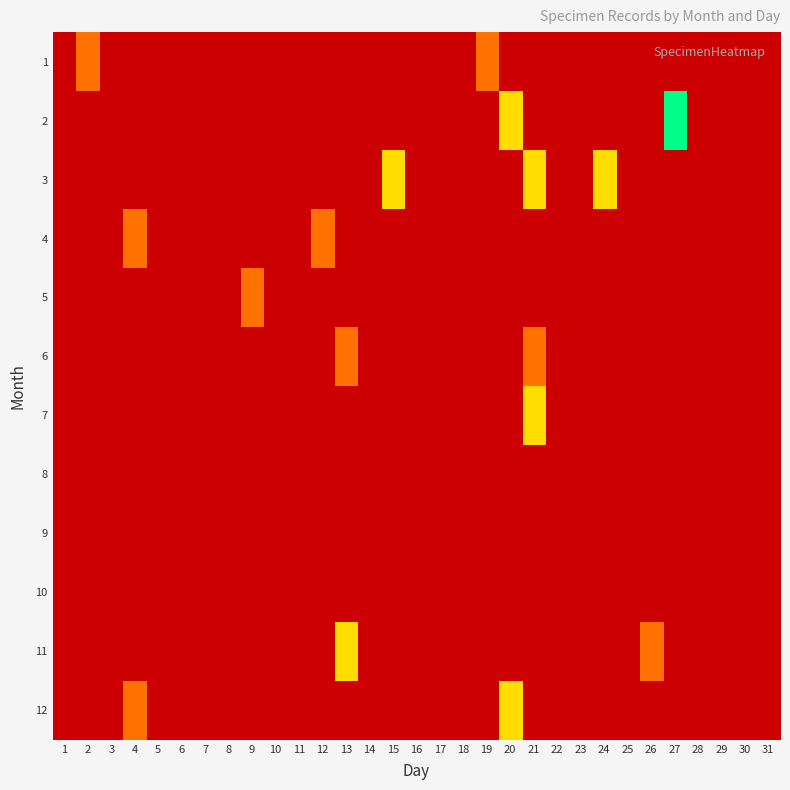

At which category is the sum across all series the highest?

21